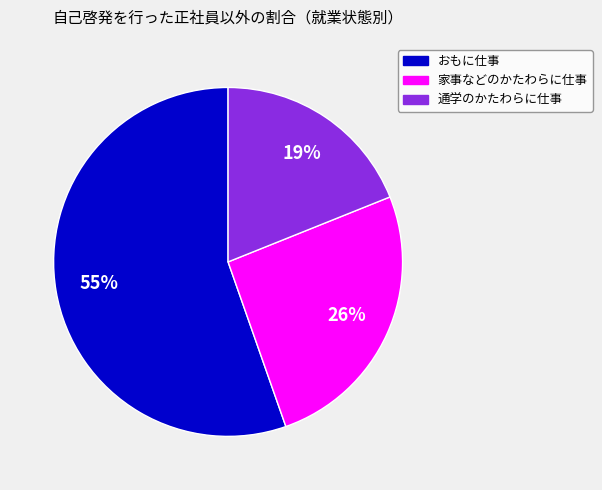

Combined, do 家事などのかたわらに仕事 and 通学のかたわらに仕事 account for over 50%?

No